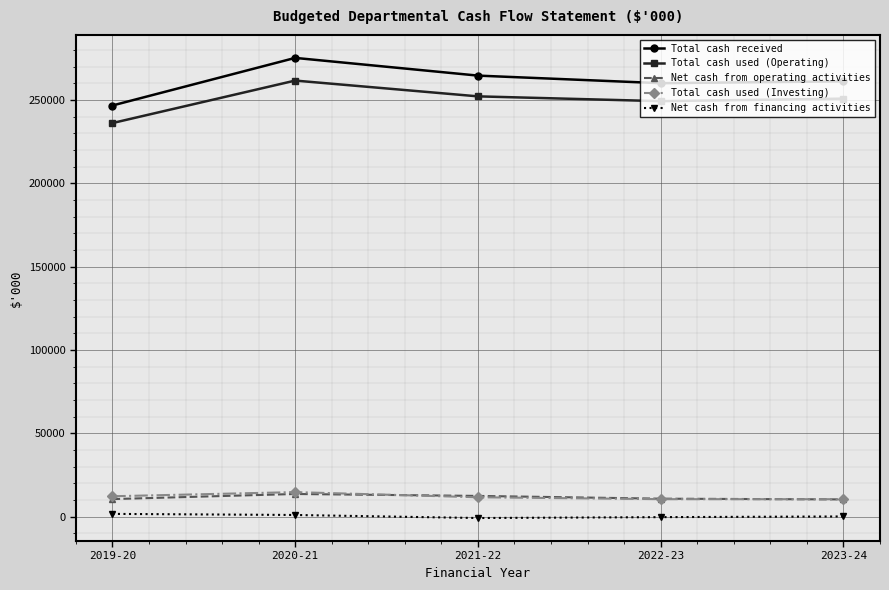

True or false: Total cash received and Net cash from operating activities intersect in this chart.

False